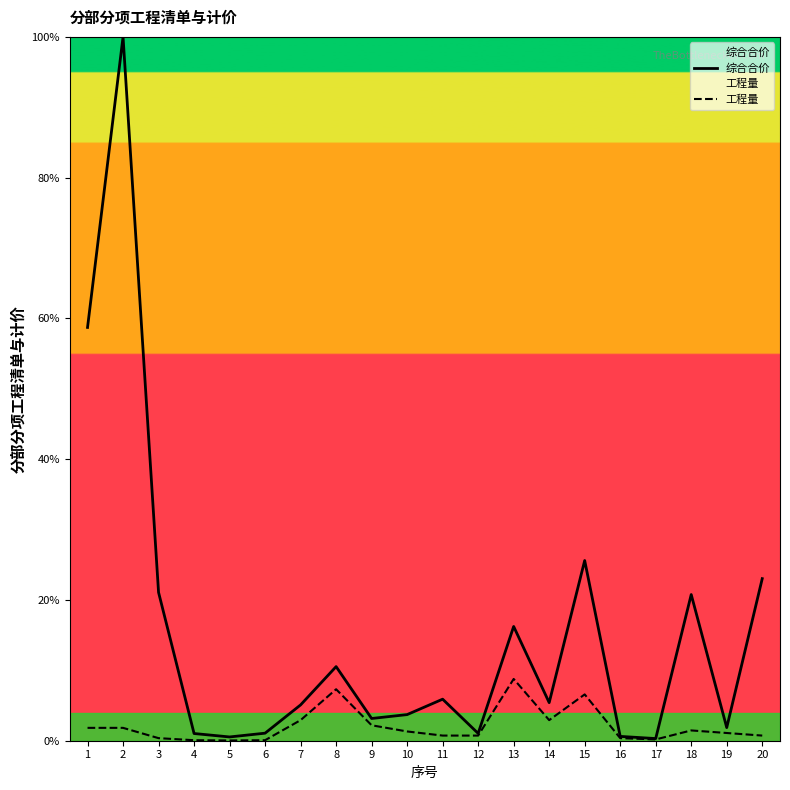

List the series in order of their overall mean, highest first.

综合合价, 工程量